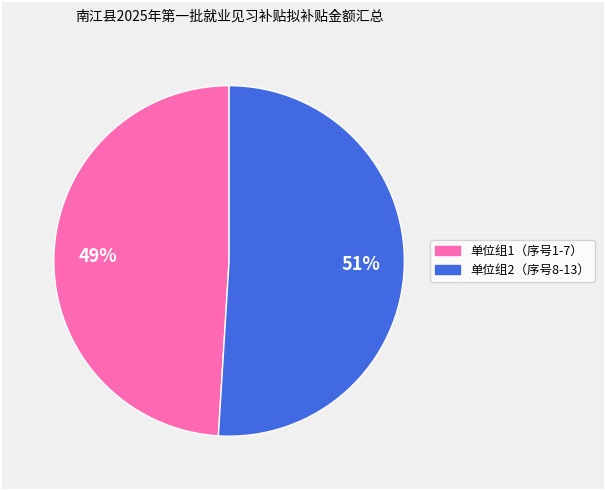

To the nearest percent, what is the difference between the largest and smallest slice percentages?

2%